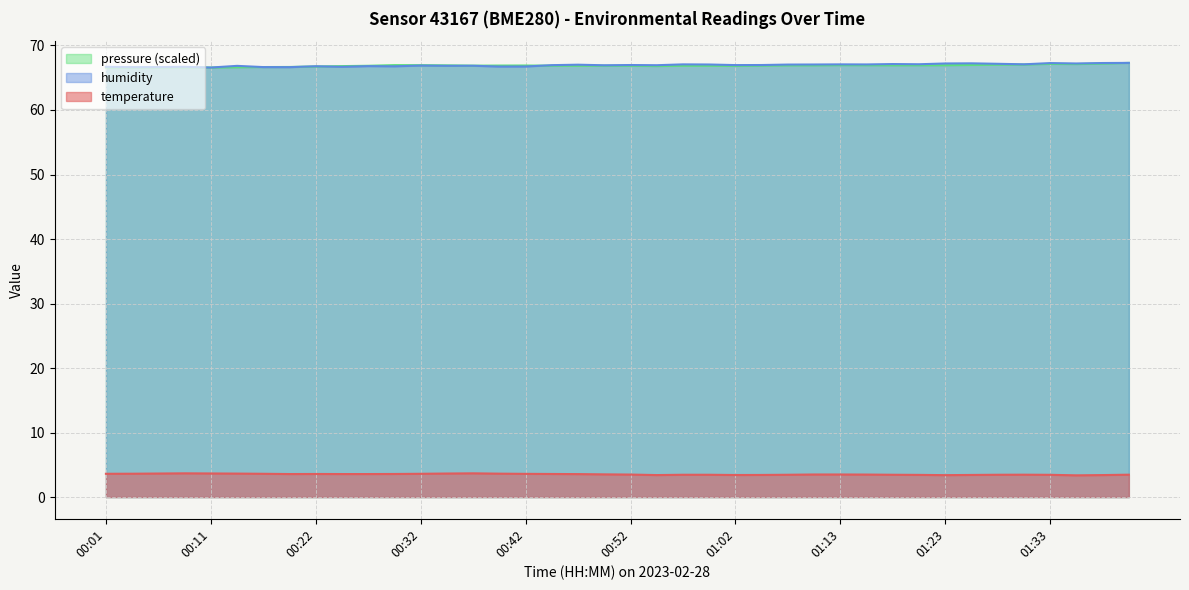

What is the sum of all humidity values?

2677.5